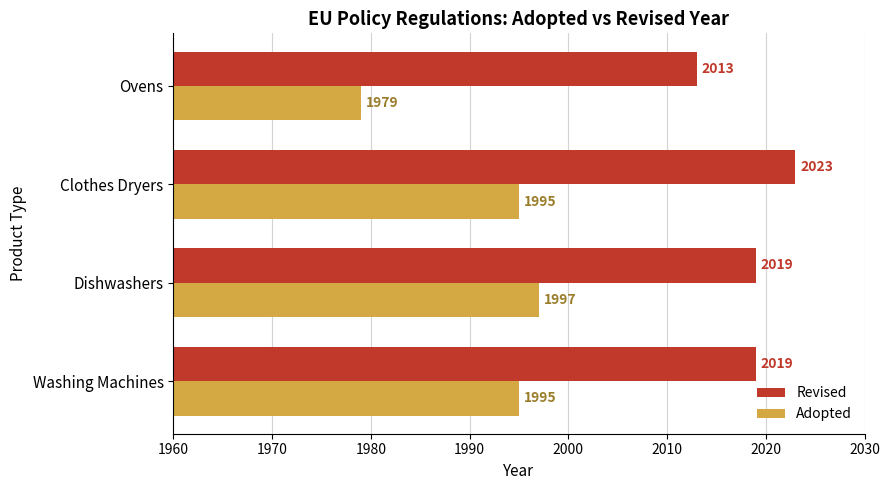

How many values in the Adopted series are below 1995?

1